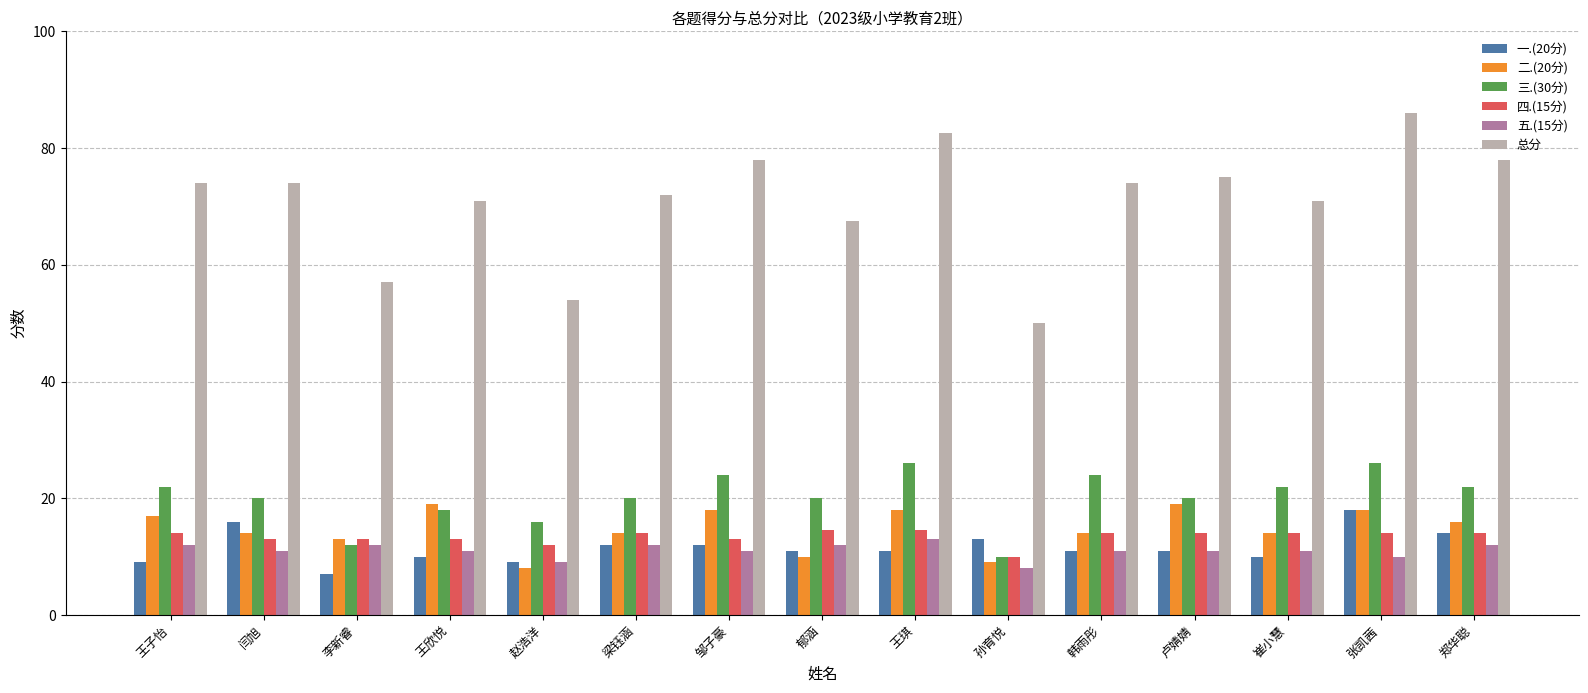

Count the 三.(30分) values in the range 18 to 24.

10